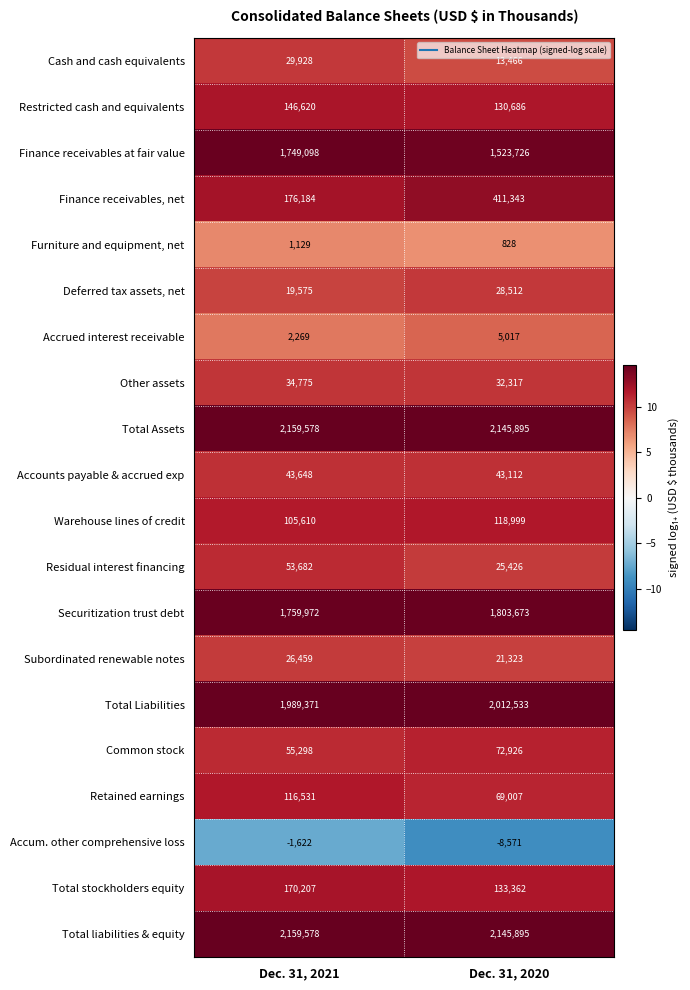

The value of Restricted cash and equivalents at Dec. 31, 2020 is 82527. True or false?

False